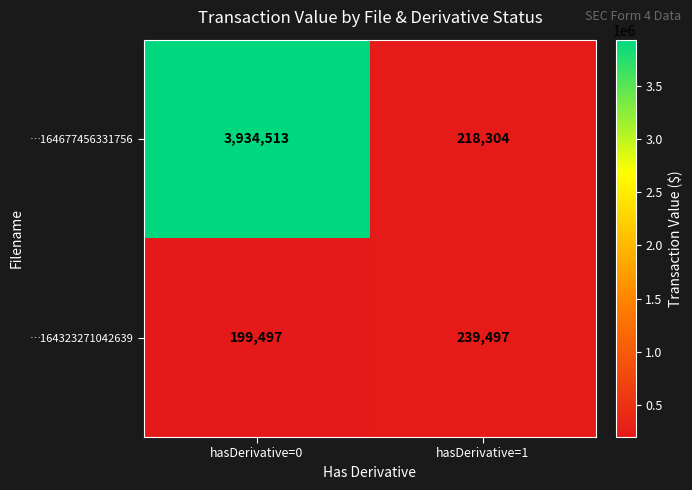

What is the sum of the …164677456331756 values at hasDerivative=1 and hasDerivative=0?

4152817